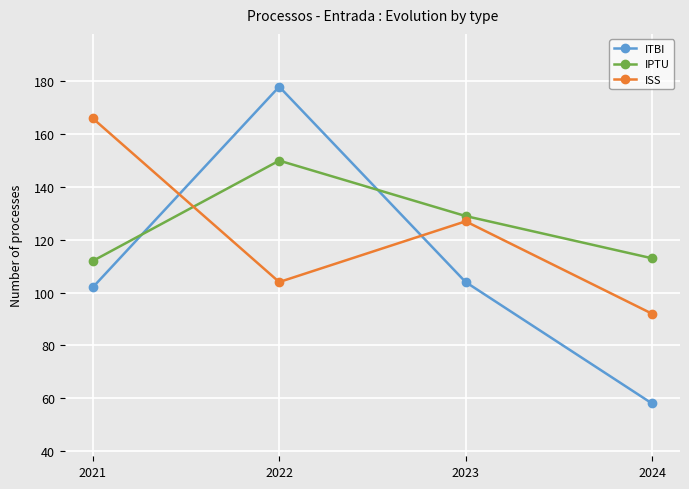

Which series changed the most between 2022 and 2024?

ITBI